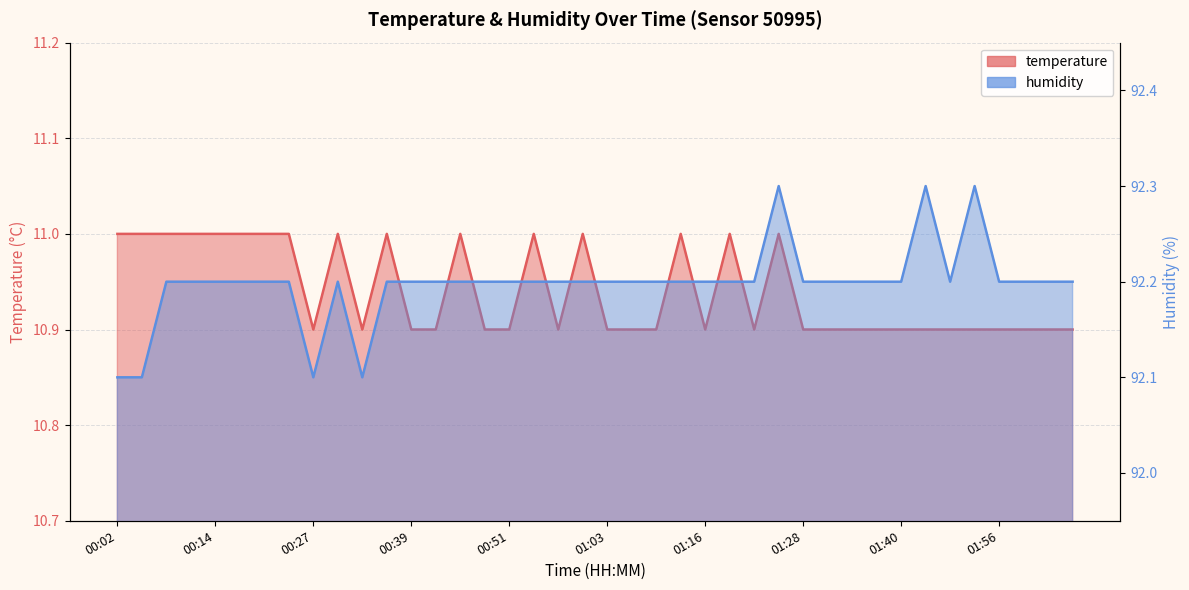

The value of temperature at 01:13 is 16.5. True or false?

False